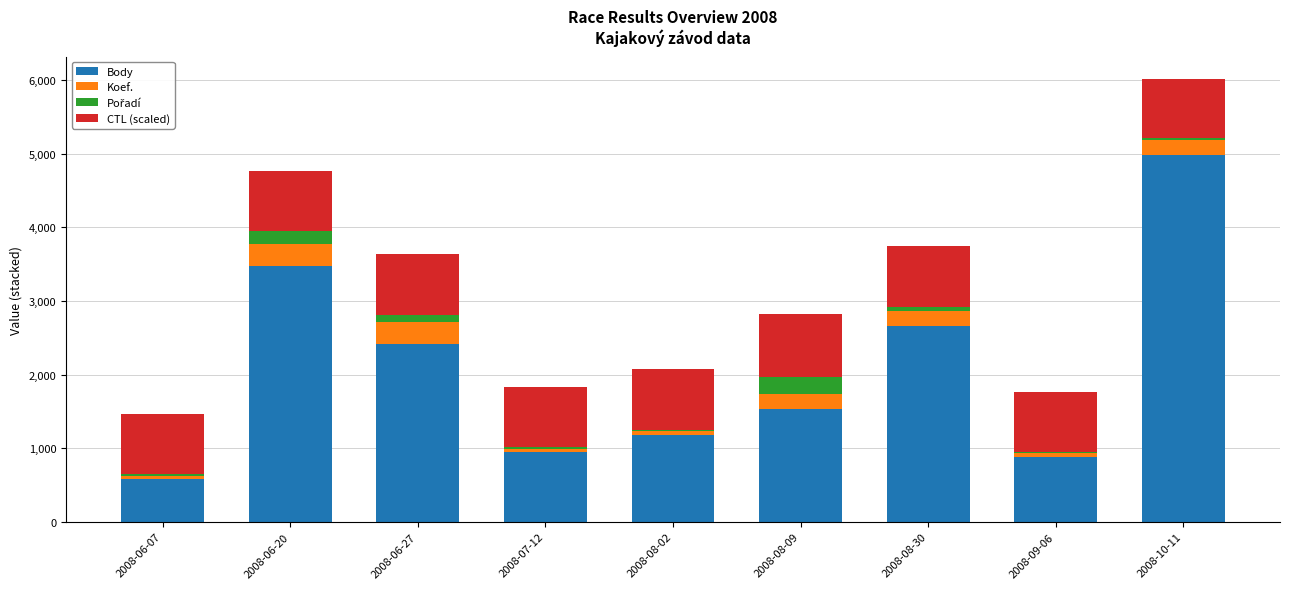

How many bars are there in total?

9